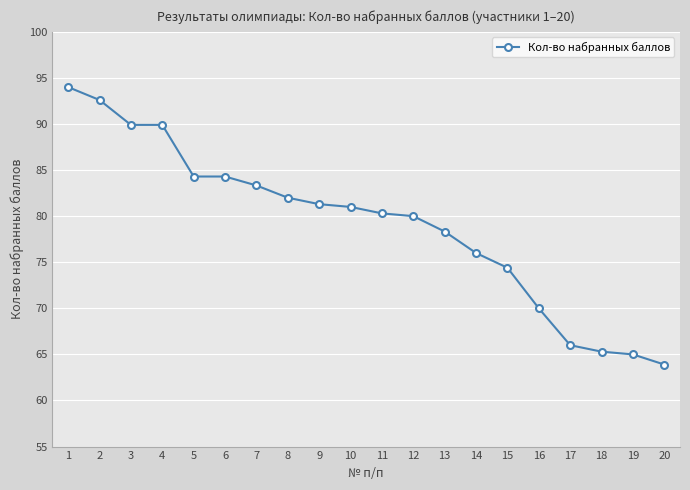

True or false: the data shows 130.6 at 10.

False